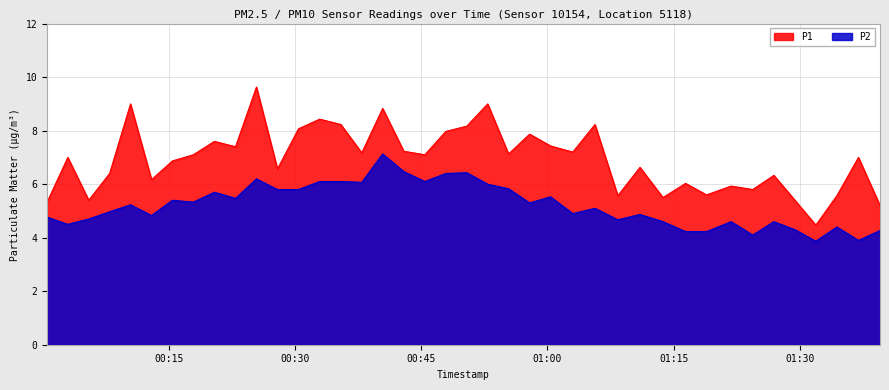

How many categories are shown in the chart?

40